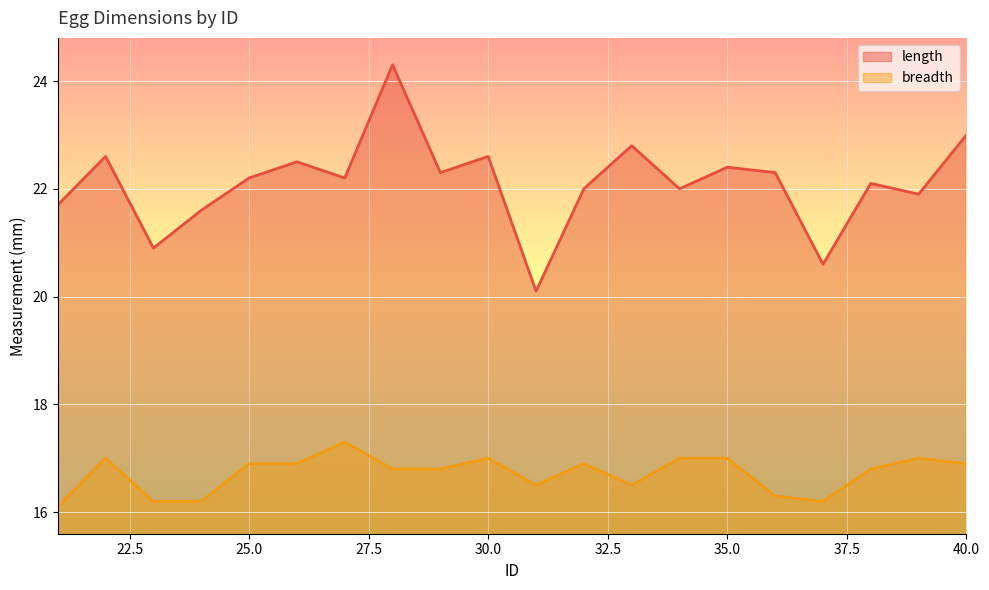

Which series has the largest range (max minus min)?

length